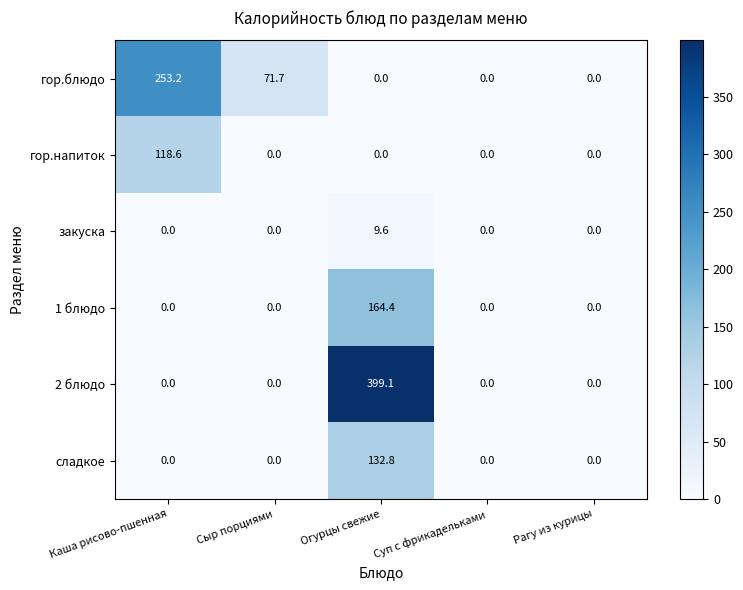

Rank the series by their maximum value, from lowest to highest.

закуска, гор.напиток, сладкое, 1 блюдо, гор.блюдо, 2 блюдо